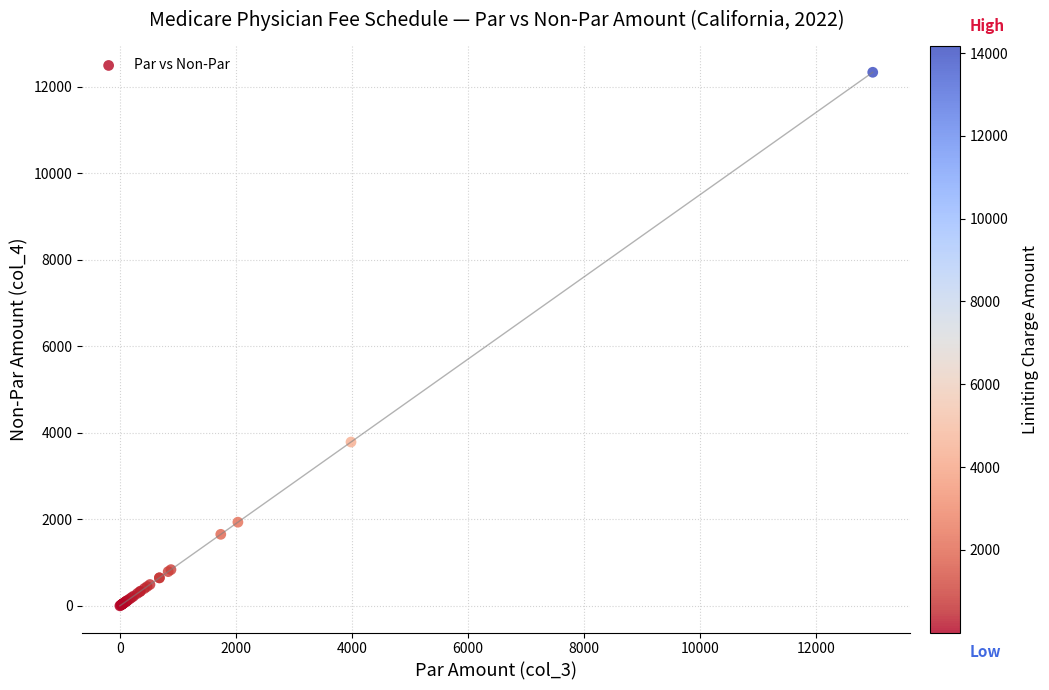

What Y value in the scatter plot is closest to 6166?

3786.7